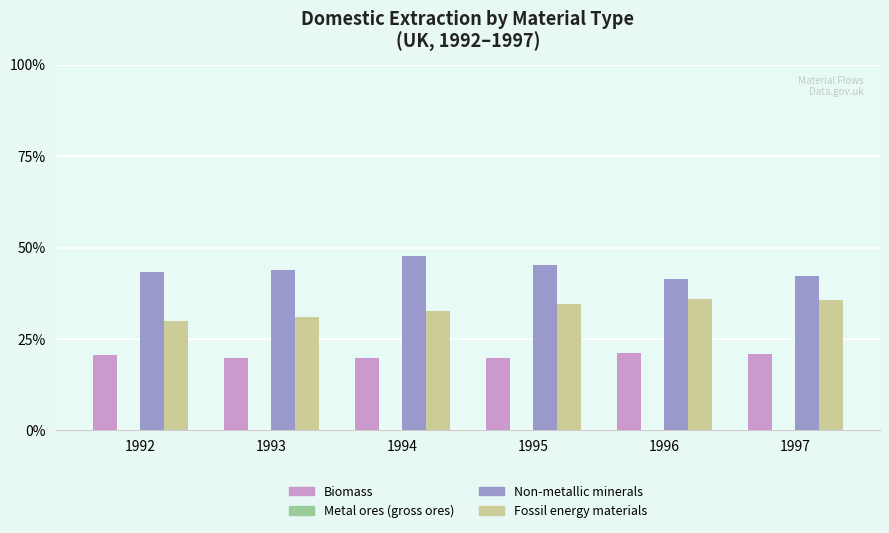

What is the greatest value displayed?

47.6